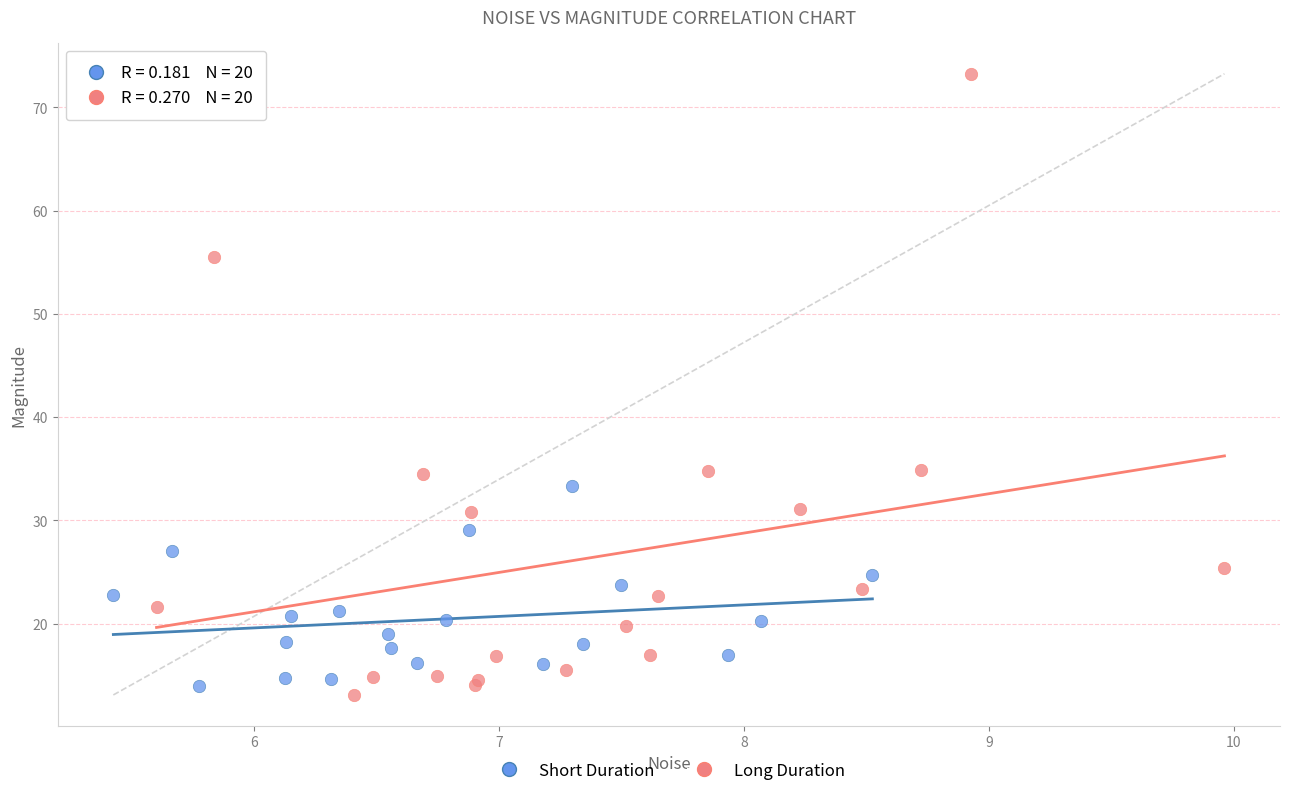

Which series contains the highest Y value?

Long Duration